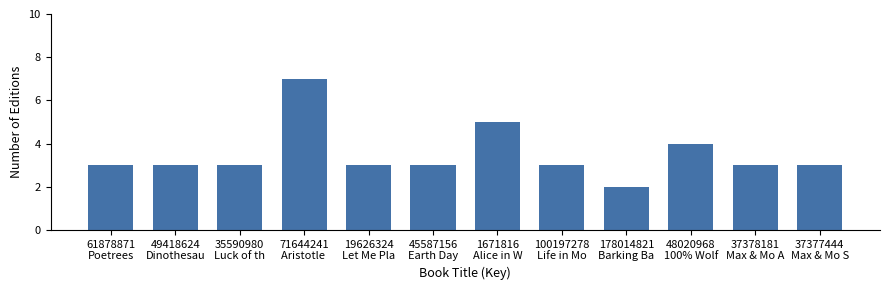

Reading left to right, list all the values displayed in this chart.

3	3	3	7	3	3	5	3	2	4	3	3